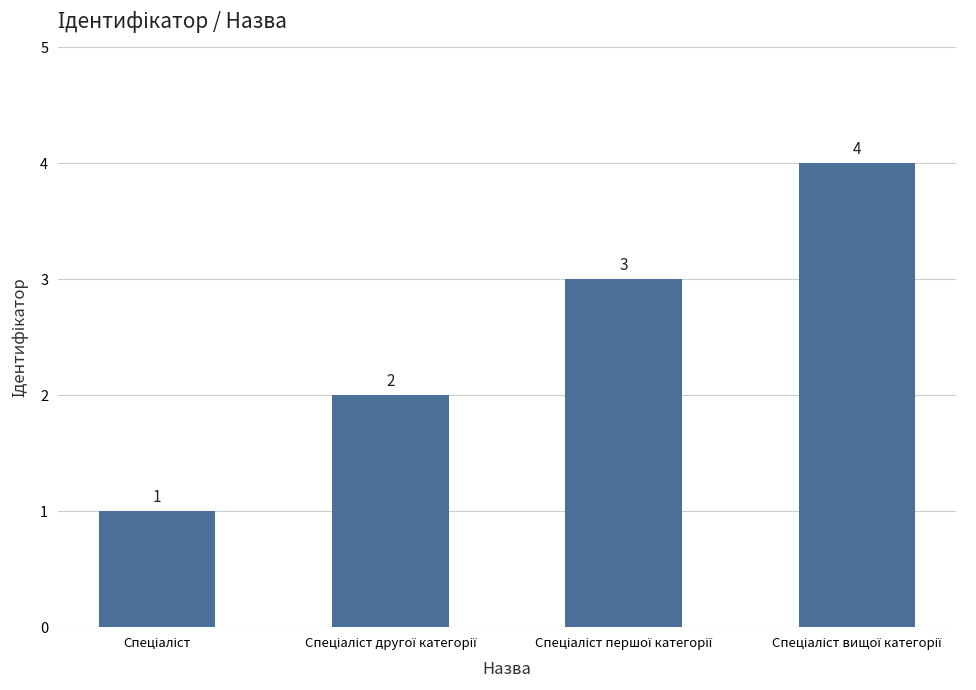

What is the difference between the maximum and minimum values?

3